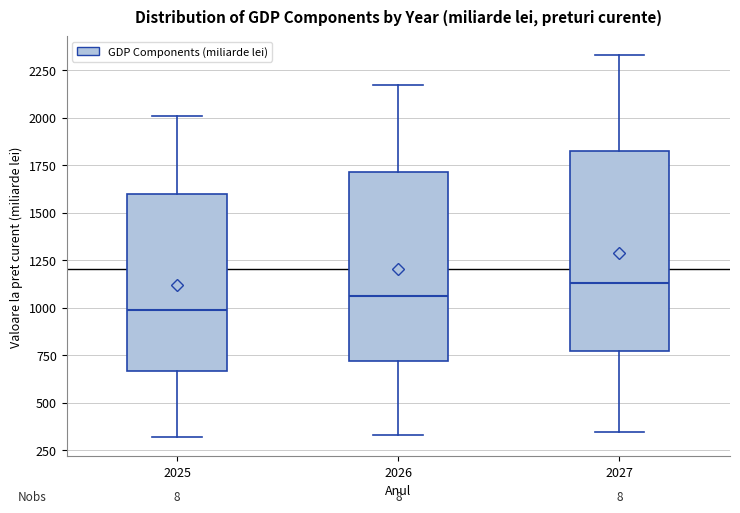

Reading left to right, read every box against the y-axis: the position of its median line, the range the box covers, and the ends of its whiskers. The values are not printed on the chart, so give them approximately, as read against the axis.

2025: median 1000, box 650 to 1600, whiskers 300 to 2000
2026: median 1050, box 700 to 1700, whiskers 350 to 2150
2027: median 1150, box 750 to 1800, whiskers 350 to 2350